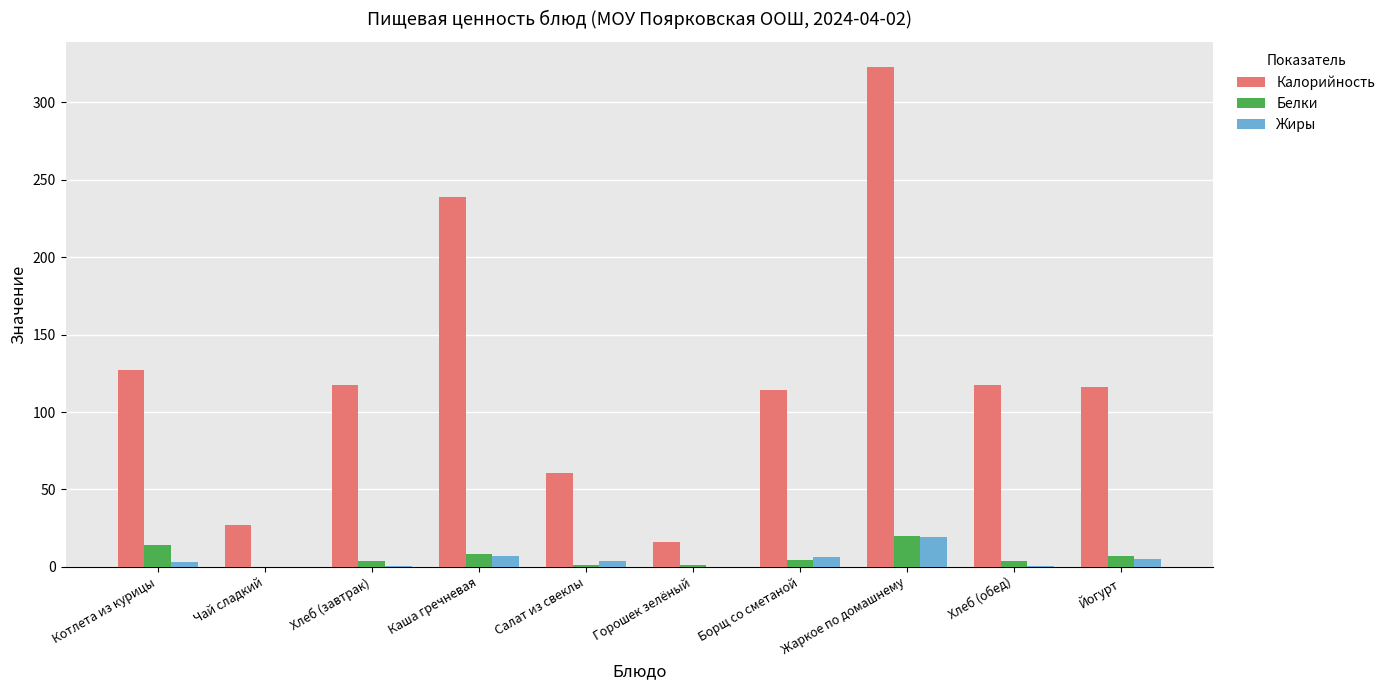

Which label corresponds to the largest value in the chart?

Жаркое по домашнему